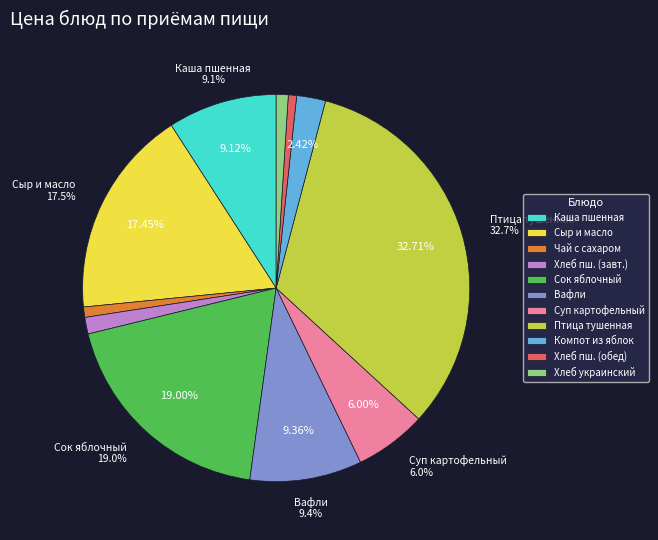

How many segments does this pie chart have?

11